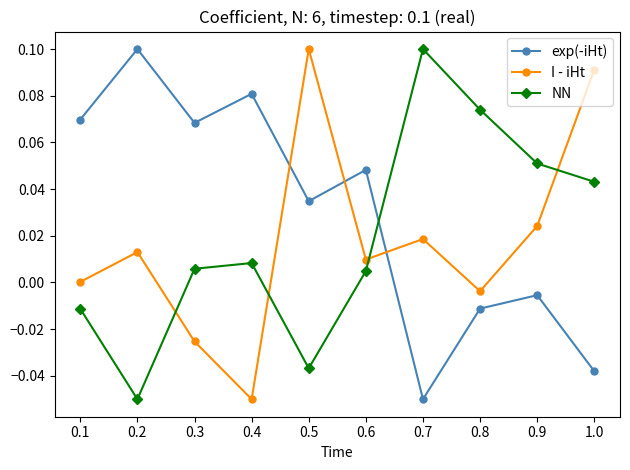

What is the label of the 1st point from the right?

1.0